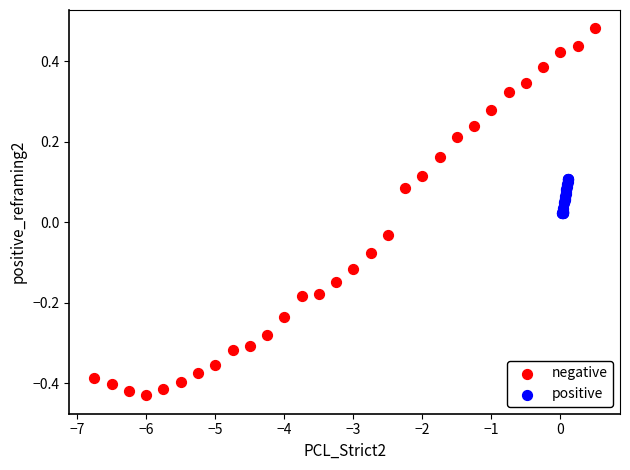

What are all the series names shown in the legend?

negative, positive